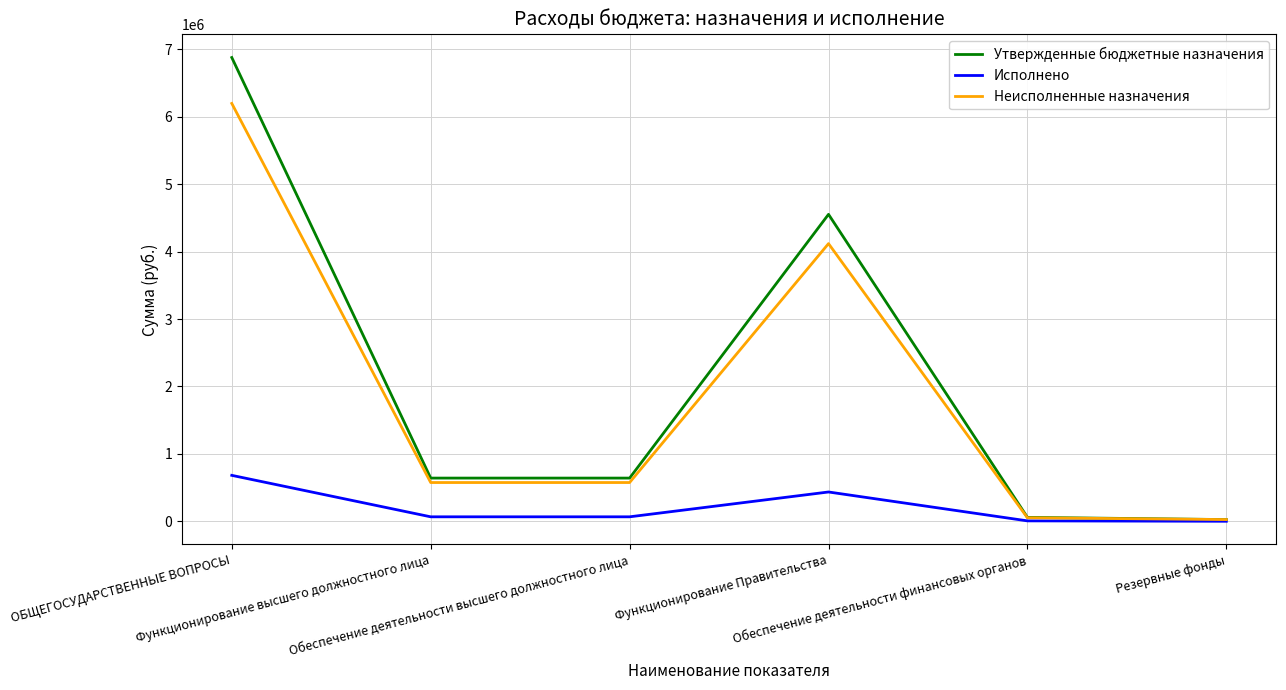

List the series in order of their peak value, highest first.

Утвержденные бюджетные назначения, Неисполненные назначения, Исполнено